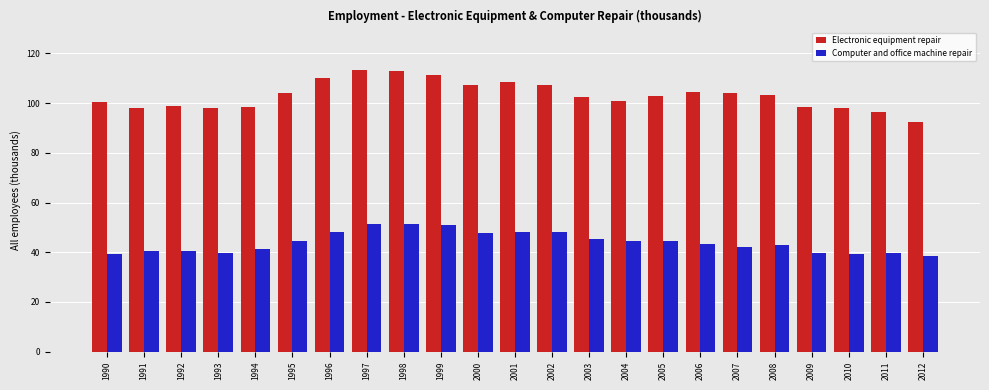

Which series has the largest range (max minus min)?

Electronic equipment repair